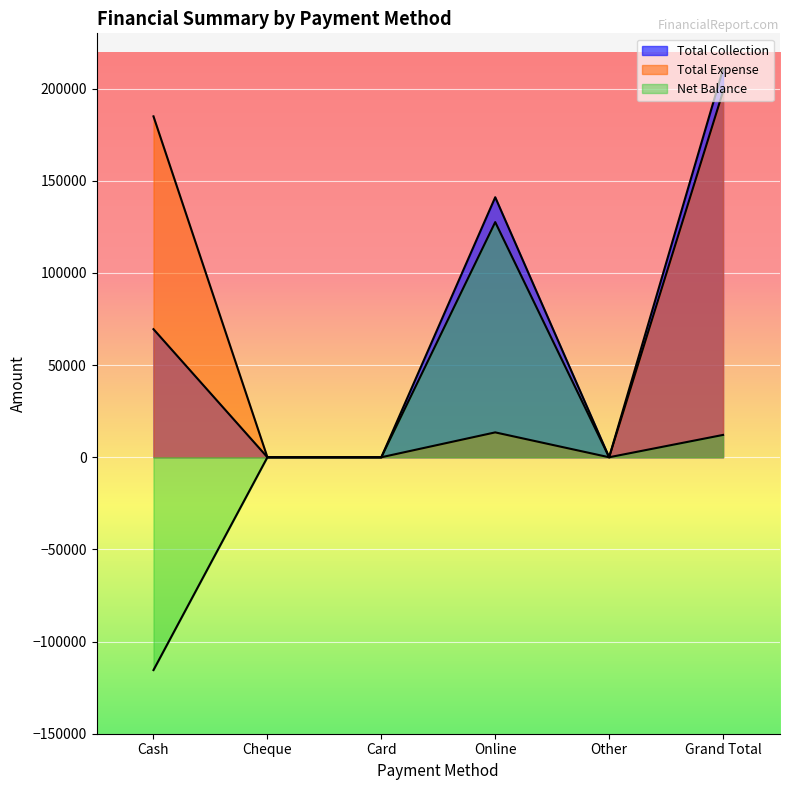

Reading left to right, extract all data points from this chart.

Total Collection: 69489	0	0	141077	0	210566
Total Expense: 184955	0	0	13494	0	198449
Net Balance: -115466	0	0	127583	0	12117